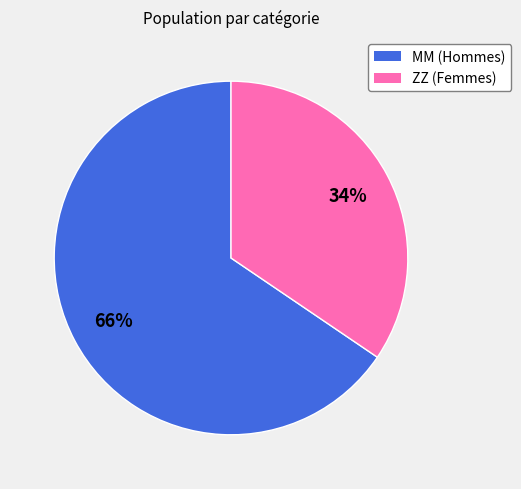

Do MM and ZZ together represent more than half of the pie?

Yes